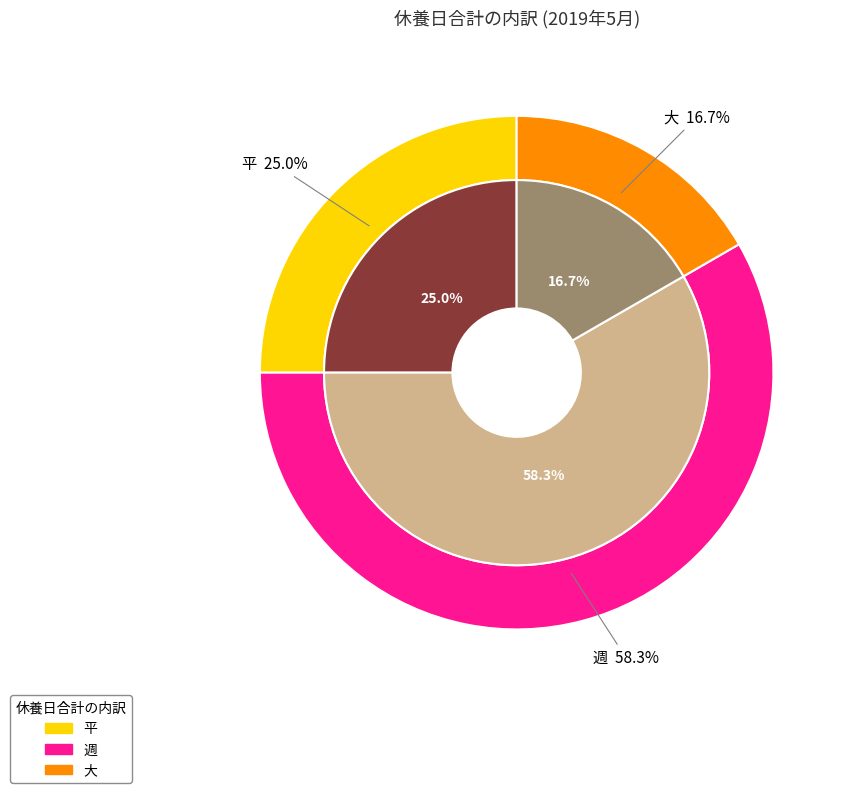

To the nearest percent, what is the combined percentage of 平 and 週?

83%